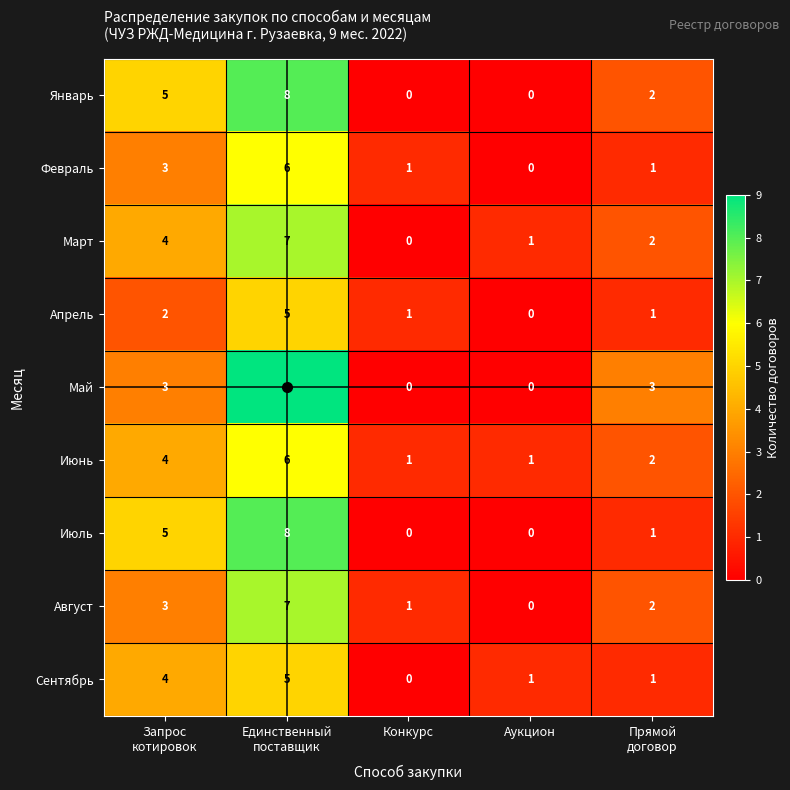

What is the highest value of the Май series?

9